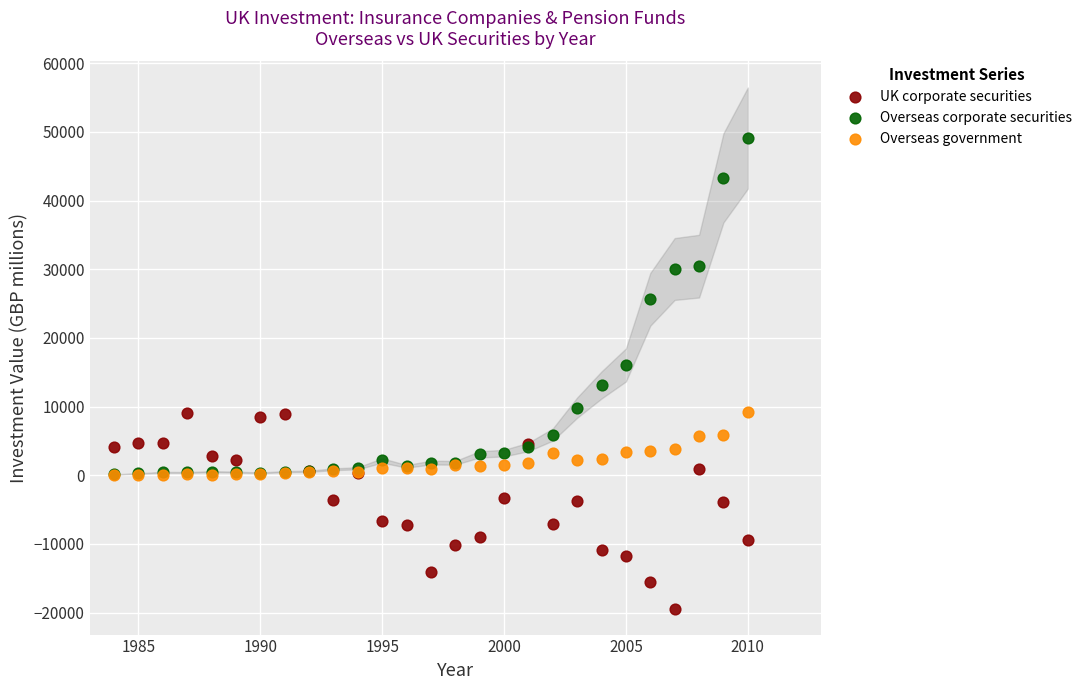

In the Overseas corporate securities series, what Y value is closest to 24603?

25617